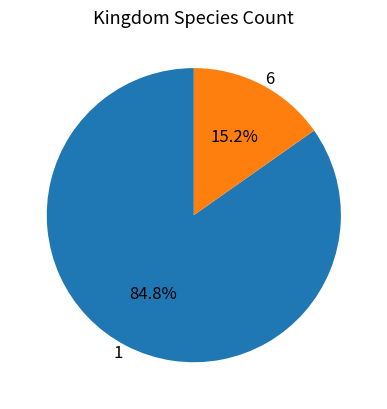

True or false: 1 accounts for 85% of the total.

True